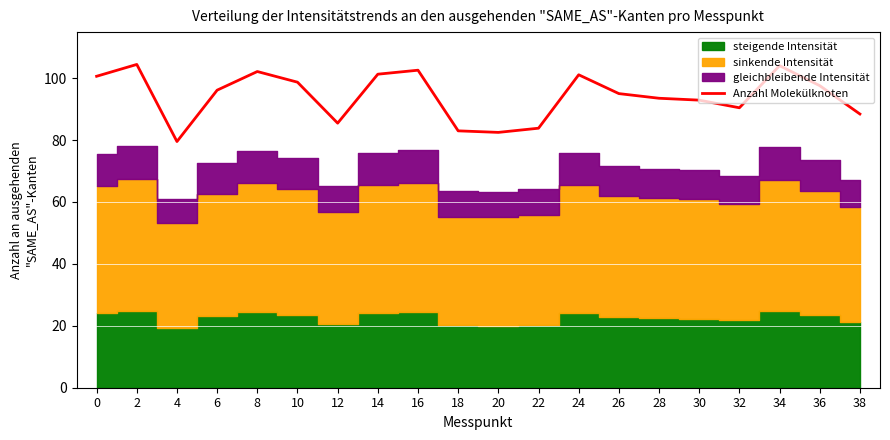

List the labels in order of value, largest first.

2, 34, 16, 8, 14, 24, 0, 10, 36, 6, 26, 28, 30, 32, 38, 12, 22, 18, 20, 4